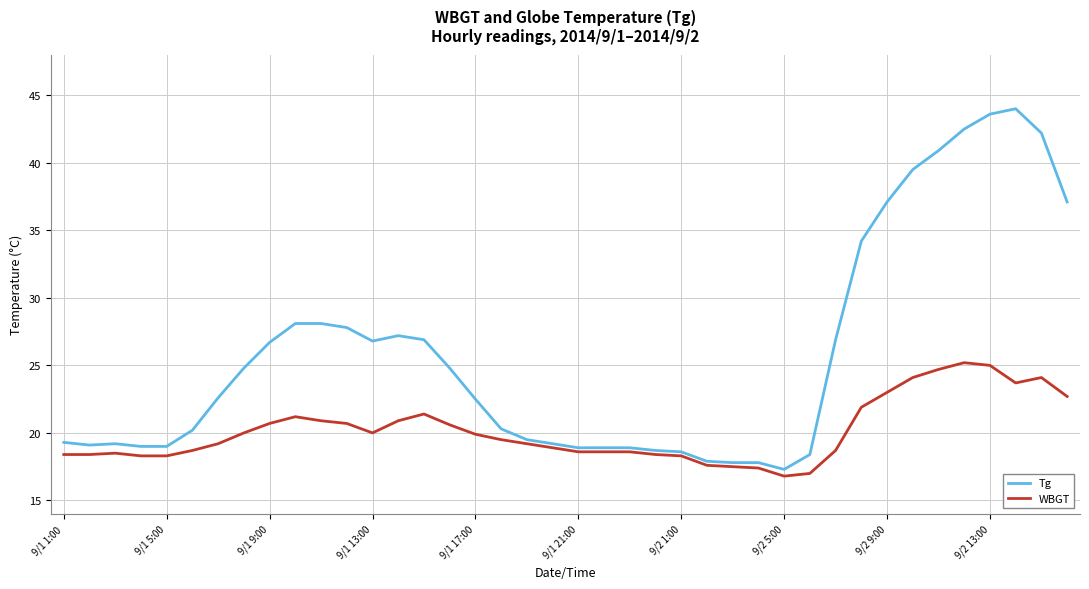

Which series has the widest spread of values?

Tg